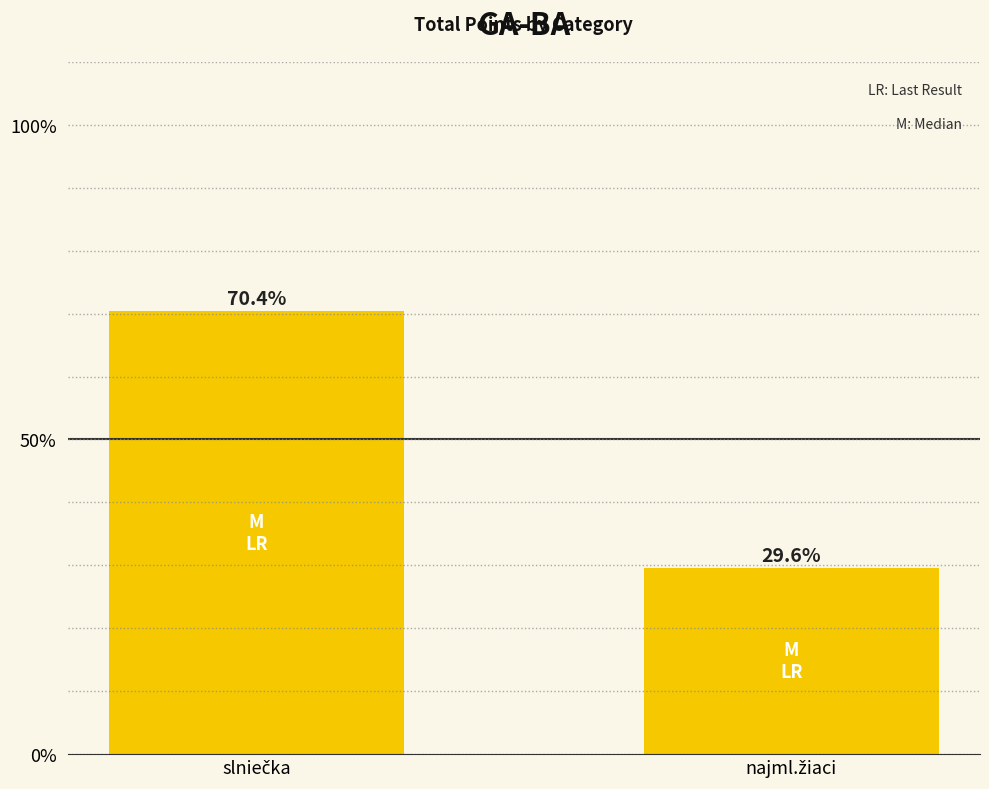

What is the value of the 1st bar from the left?

70.4